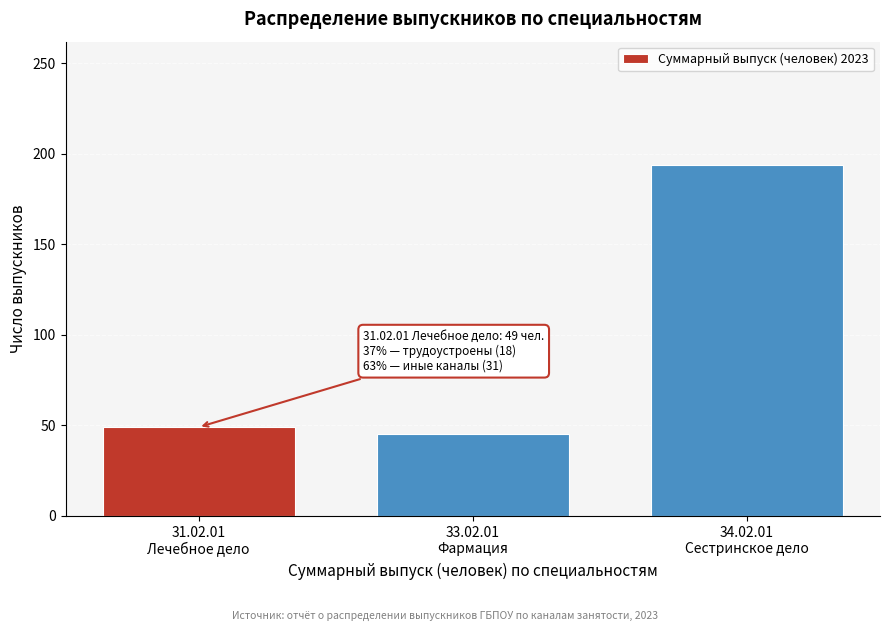

Reading right to left, transcribe all the data shown in this chart.

194	45	49